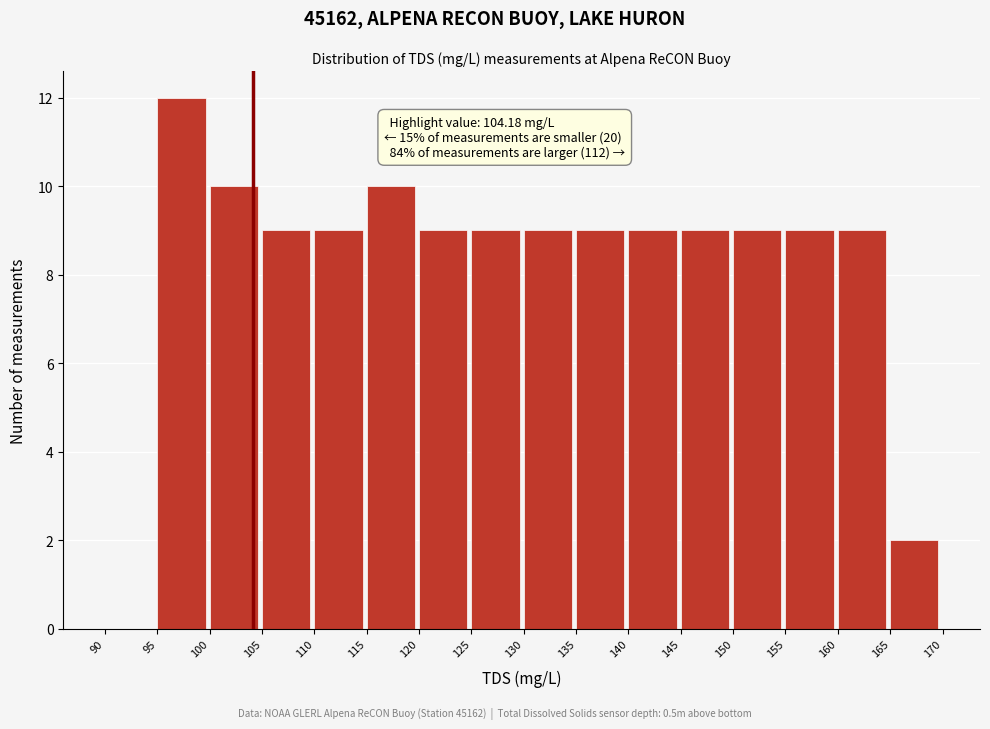

Over which range of the x-axis is the bar tallest?

95 to 100